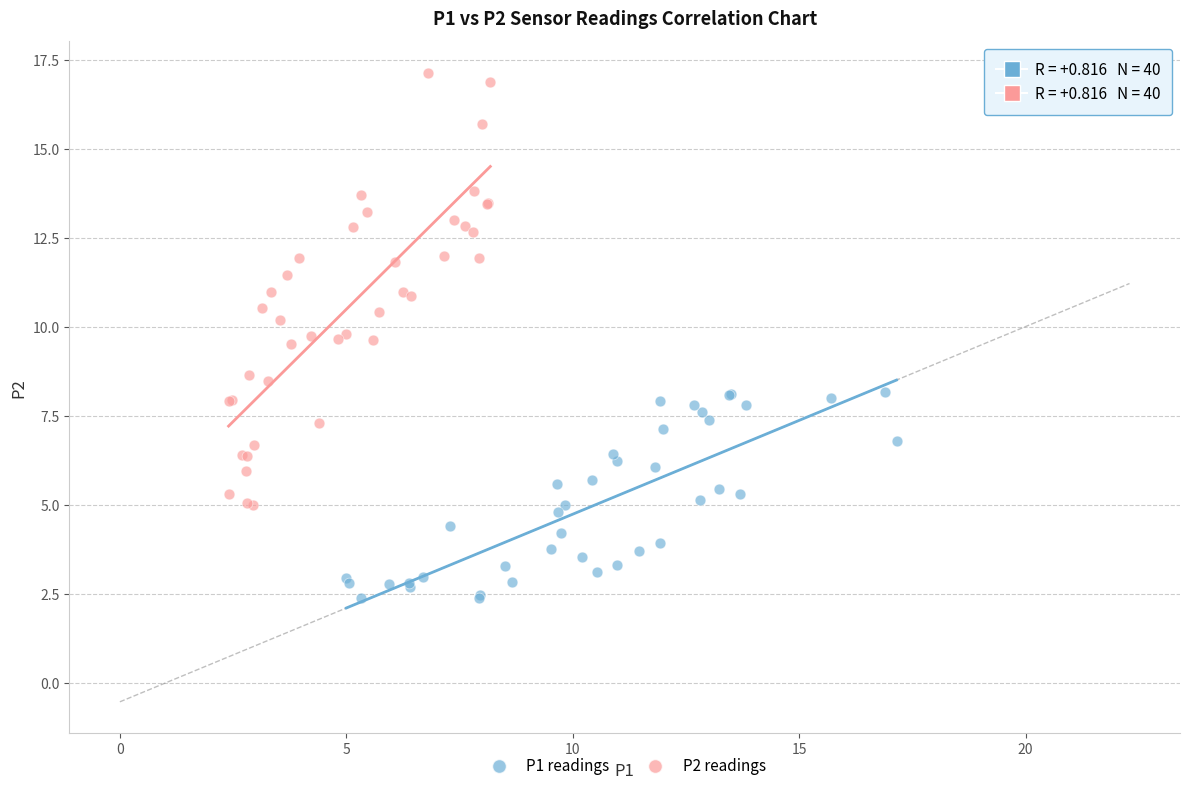

Which series reaches the maximum Y coordinate?

P2 readings